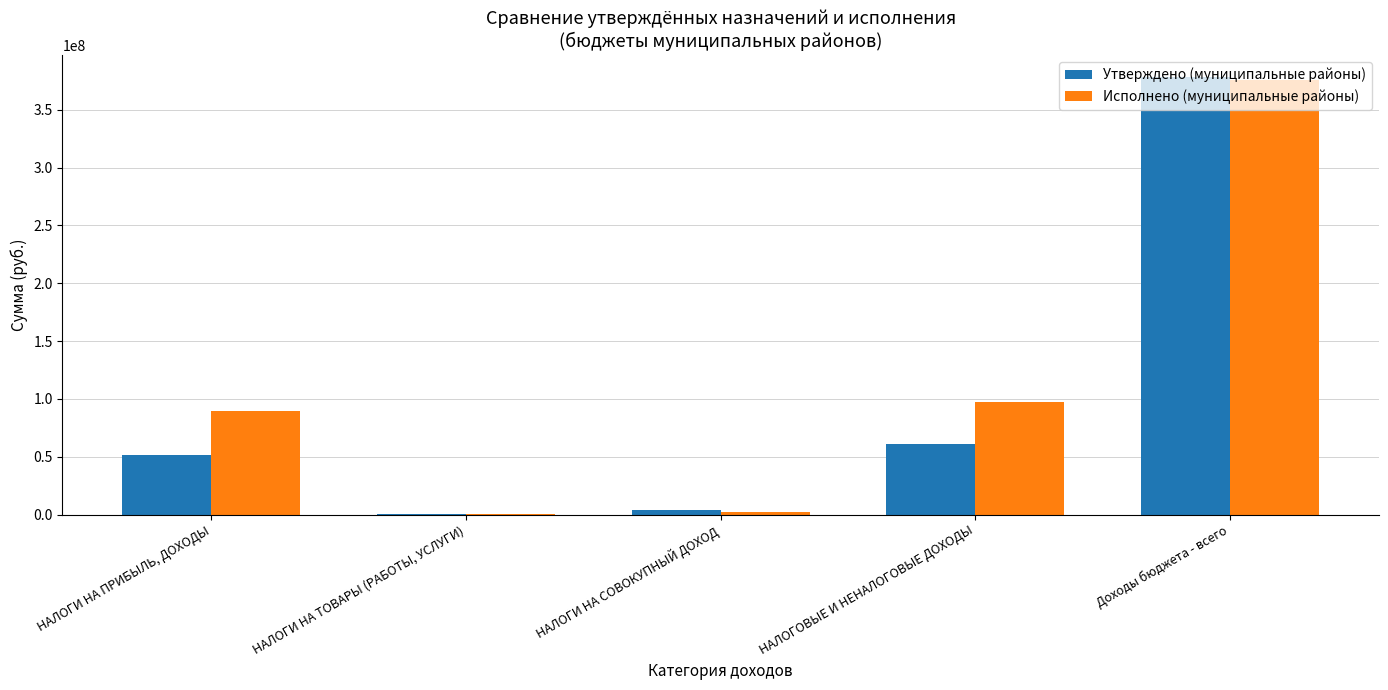

At which label is Утверждено (муниципальные районы) closest to 189398772?

НАЛОГОВЫЕ И НЕНАЛОГОВЫЕ ДОХОДЫ